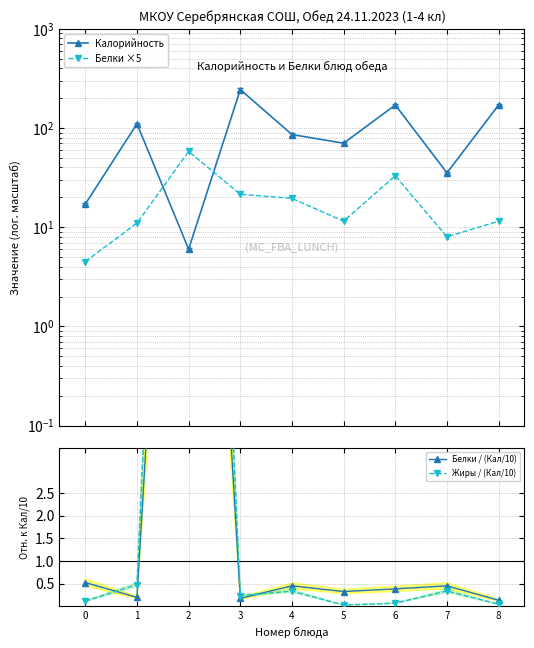

What is the difference between the highest and lowest values at 1?

110.2